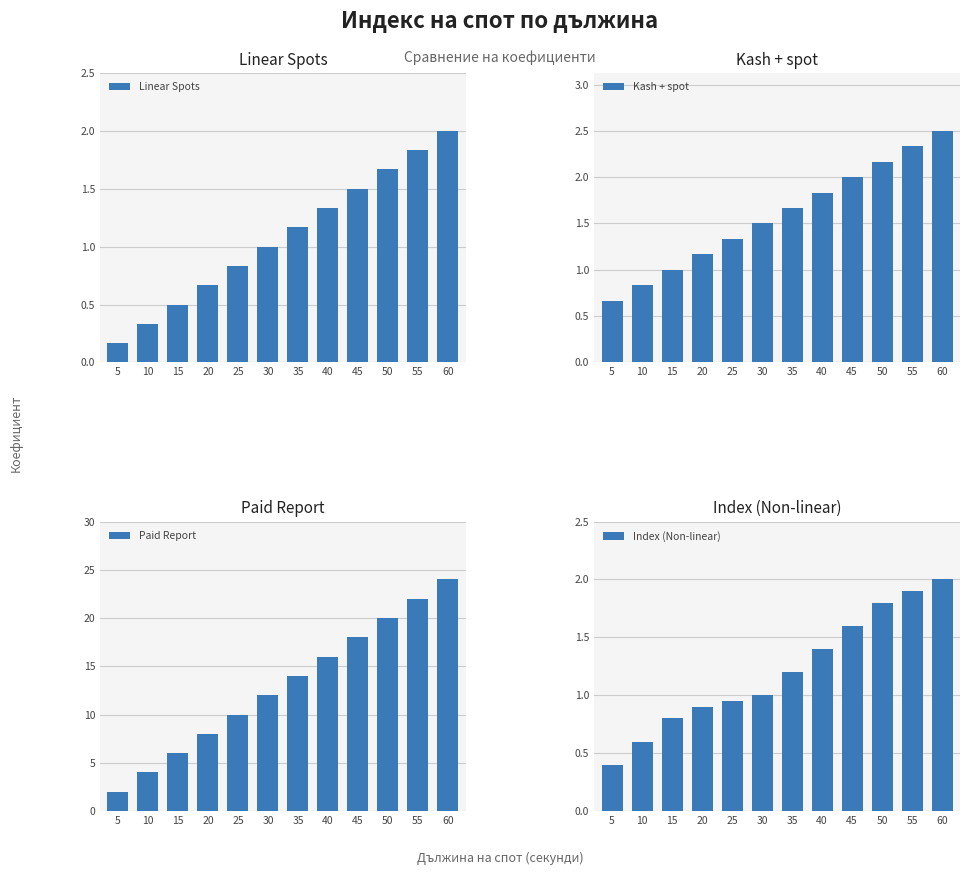

What is the difference between the maximum and minimum values in the Linear Spots series?

1.8